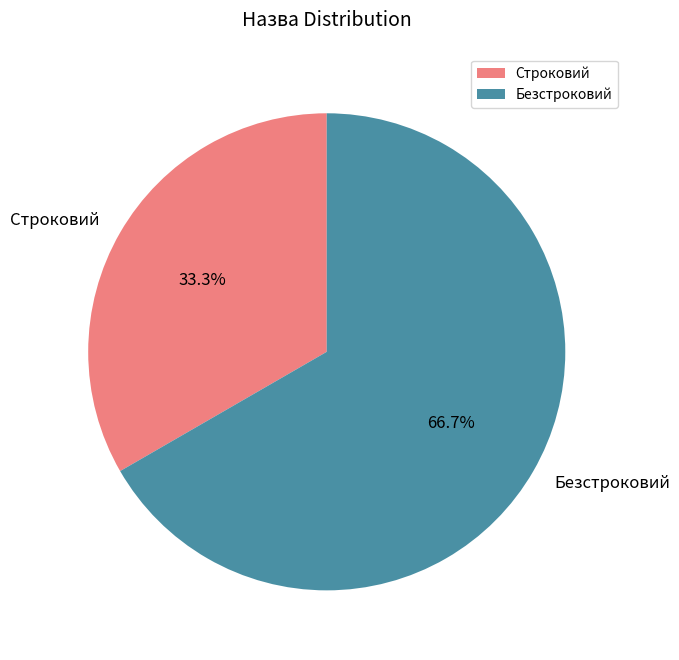

Combined, do Строковий and Безстроковий account for over 50%?

Yes